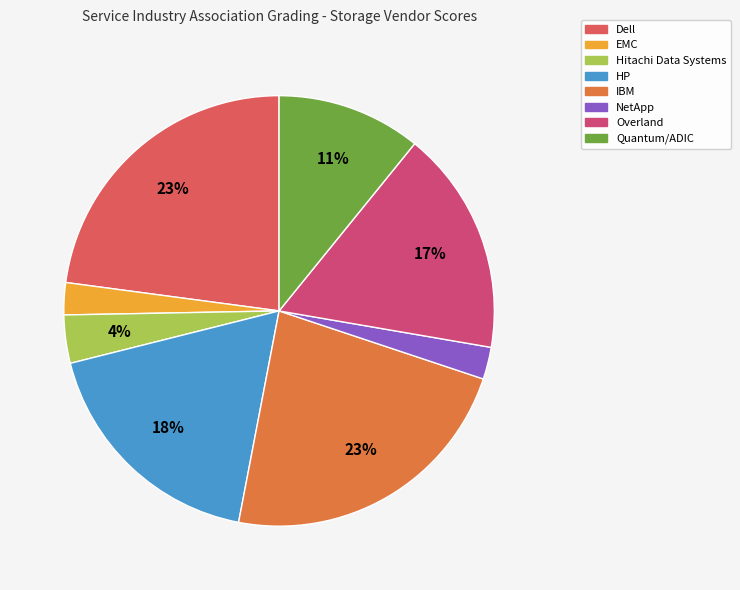

Is there a majority slice in this chart?

No